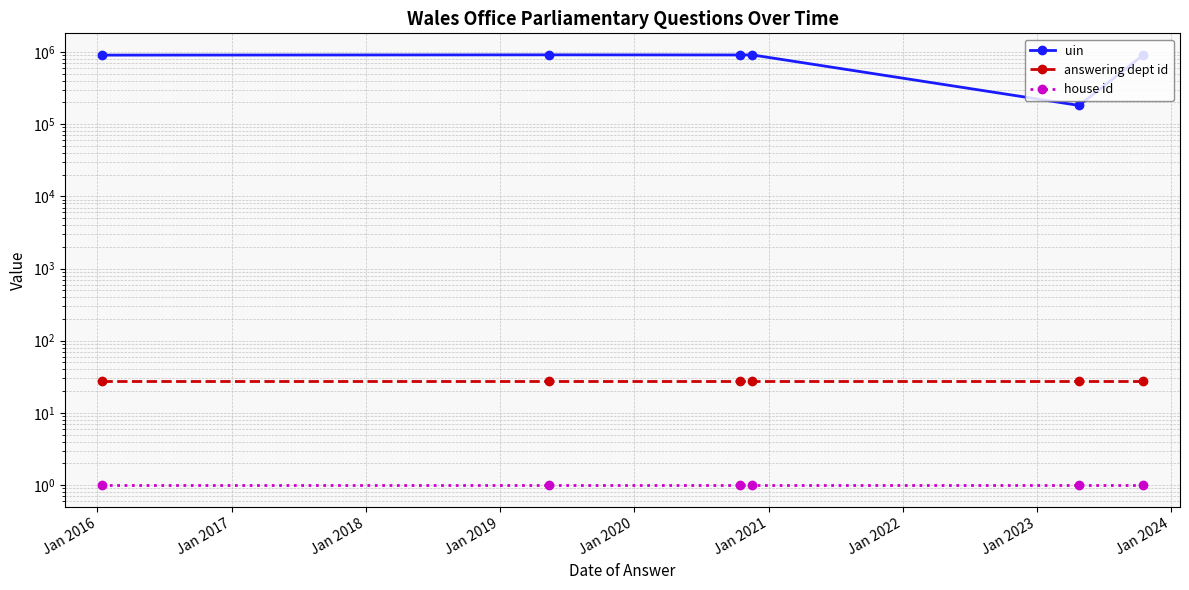

Is the value of answering dept id at Jan 2018 greater than the value of house id at Jan 2016?

Yes